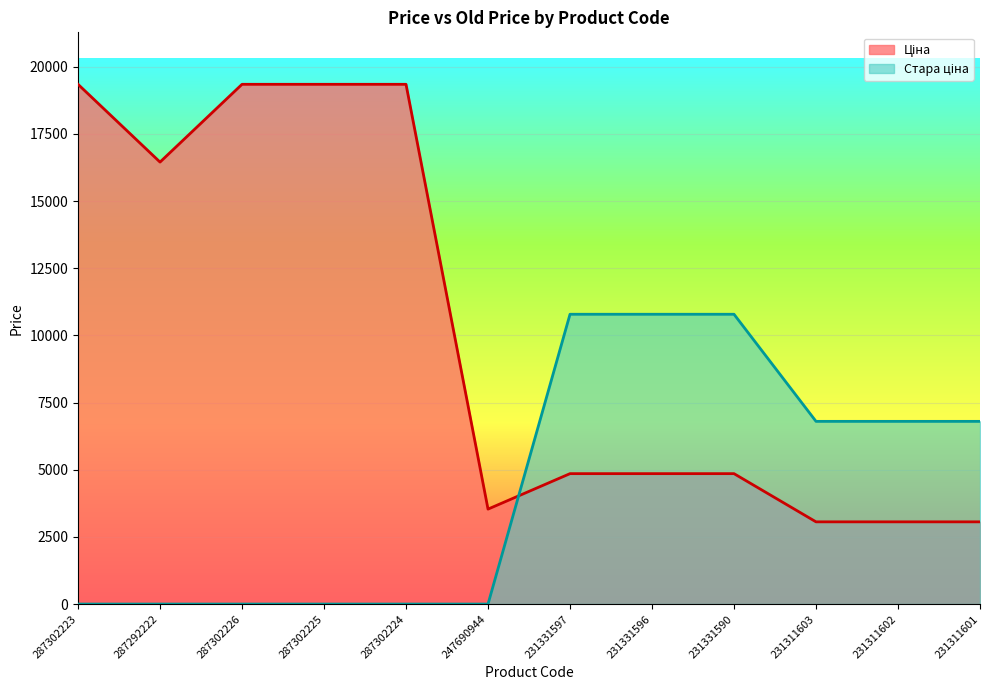

What is the difference between the second highest and minimum values in the Стара ціна series?

10785.0